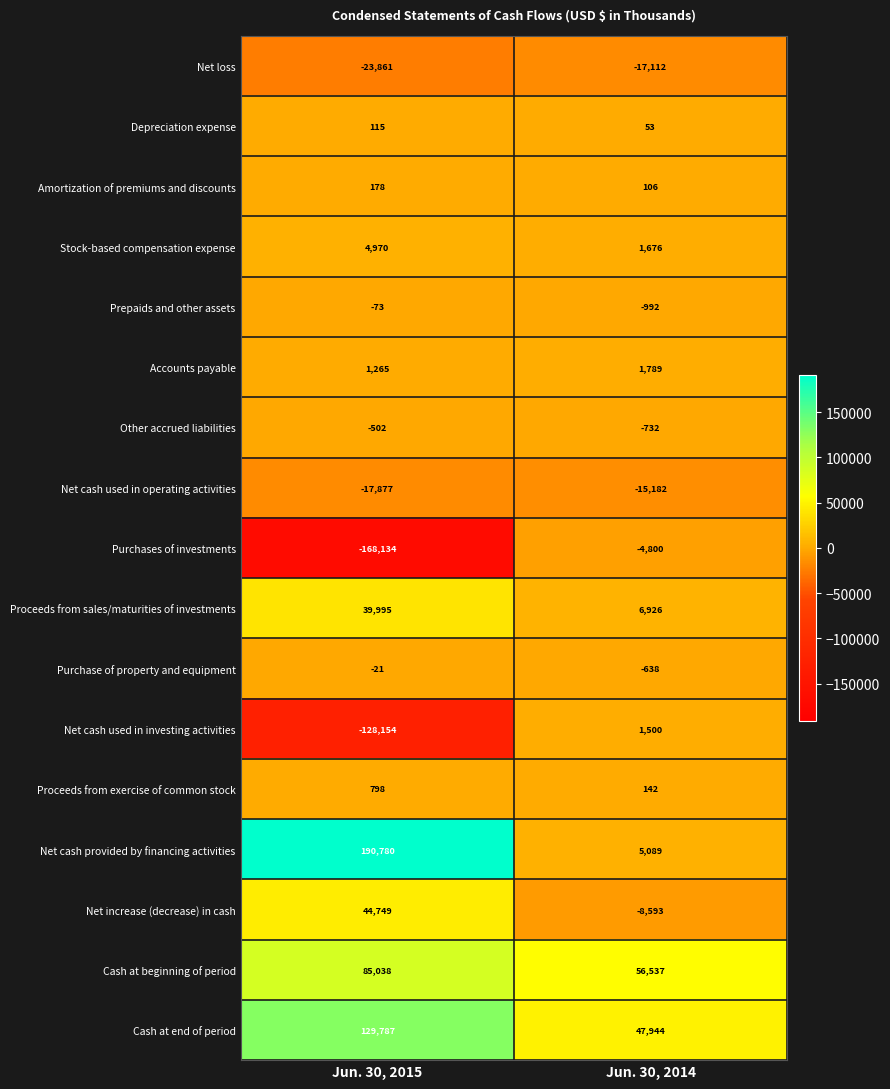

What is the difference between the maximum and minimum values in the Net loss series?

6749